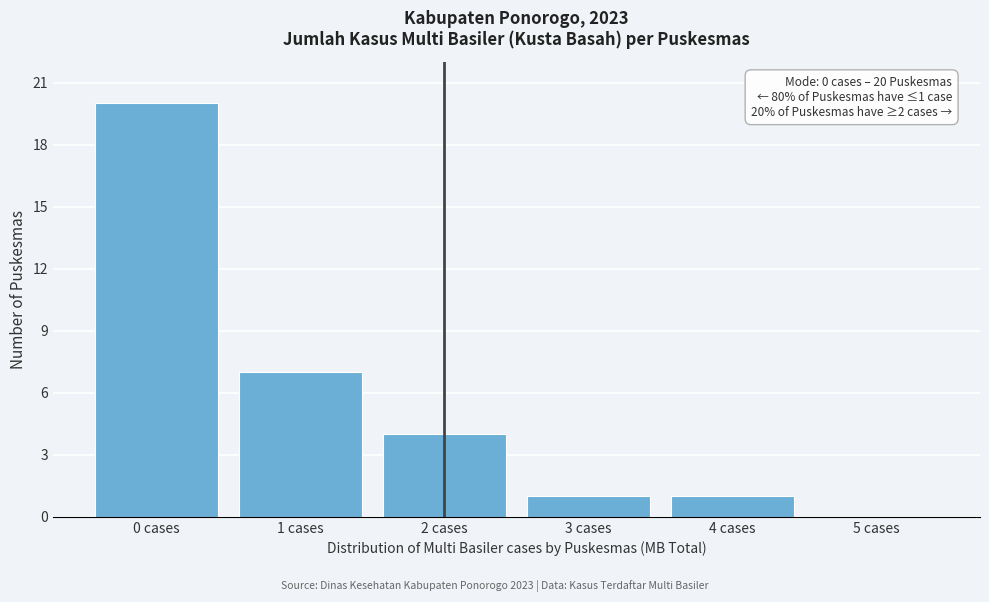

Which range on the x-axis has the tallest bar?

-0.5 to 0.5